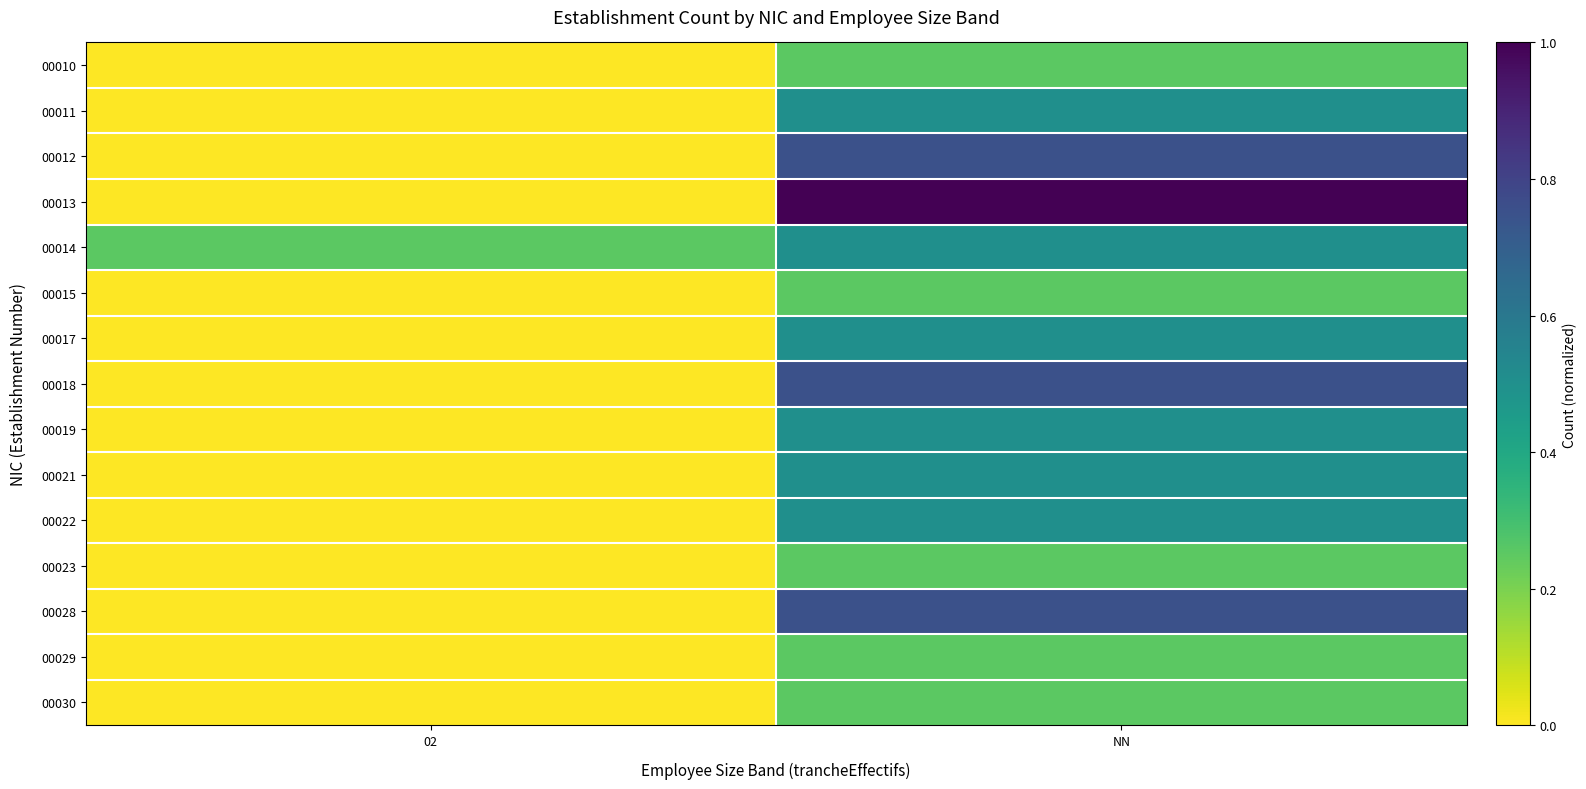

At how many categories does at least one series exceed 0?

2